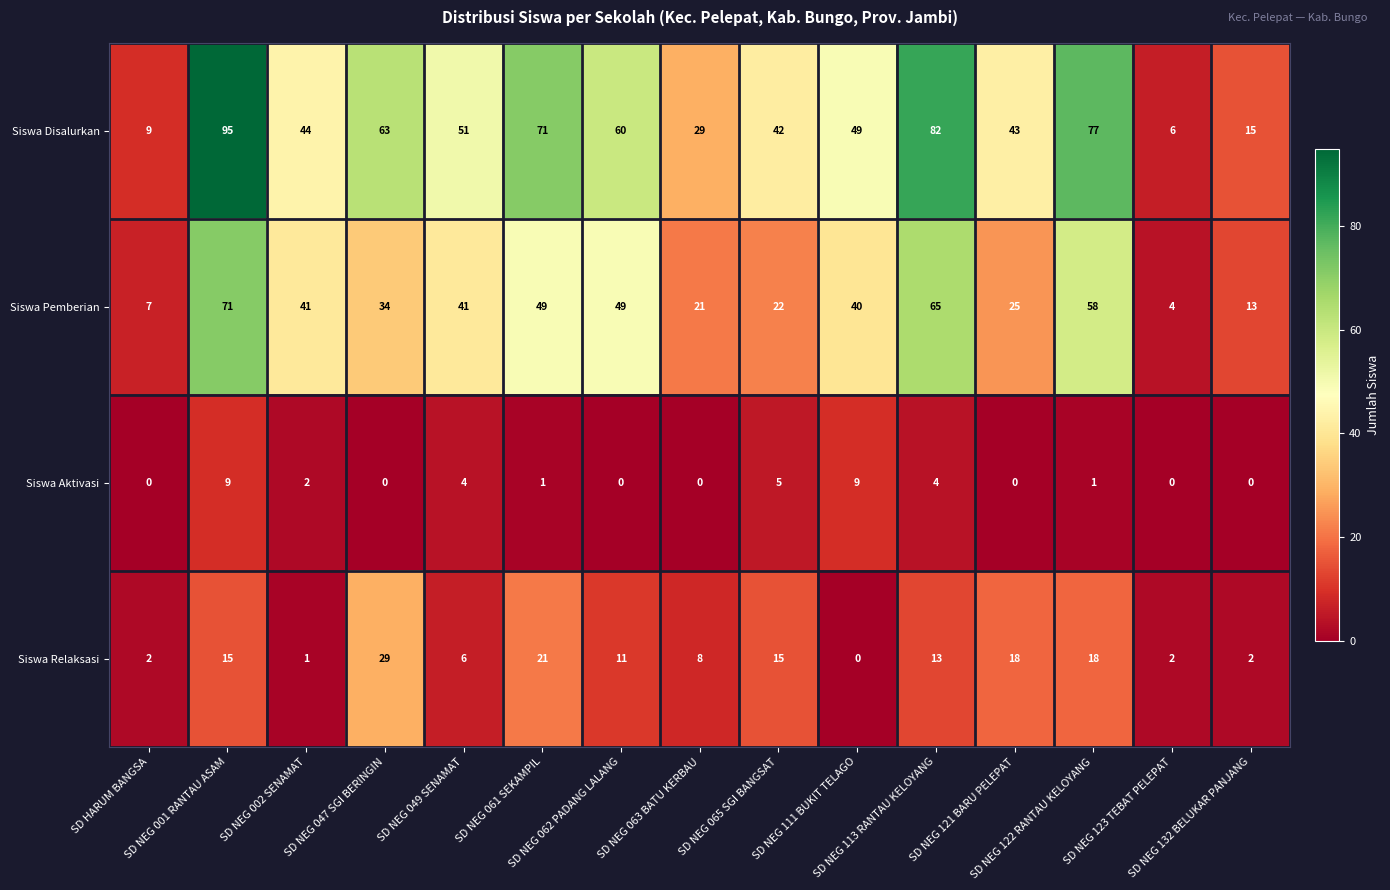

At which category does the chart reach its peak across all series?

SD NEG 001 RANTAU ASAM